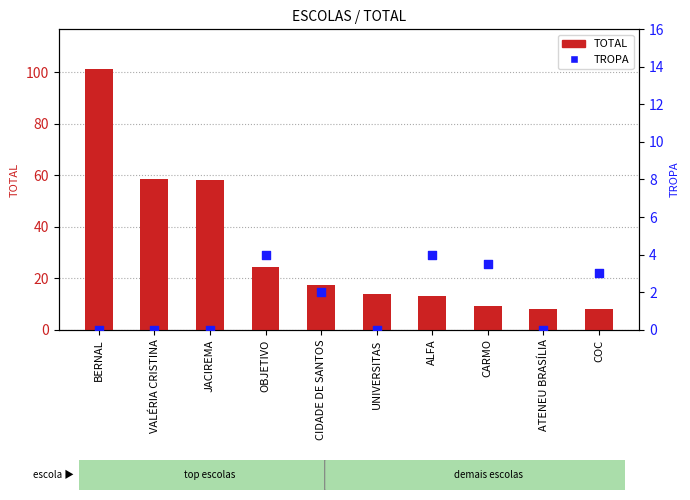

What are all the series names shown in the legend?

TOTAL, TROPA